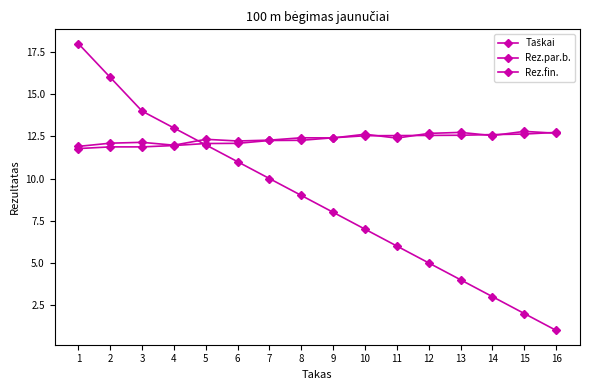

Which series has the widest spread of values?

Taškai